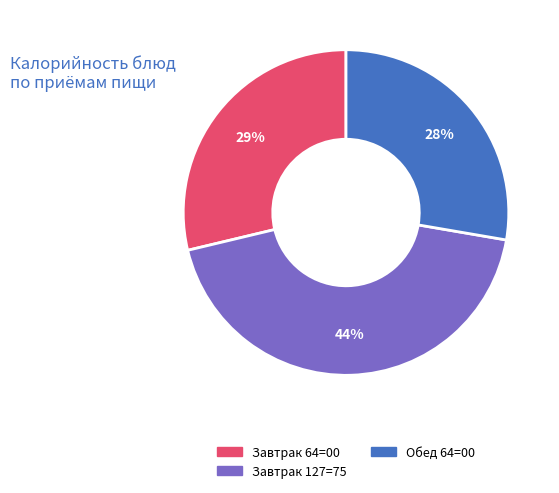

To the nearest percent, what is the combined percentage of Завтрак 64=00 and Обед 64=00?

56%